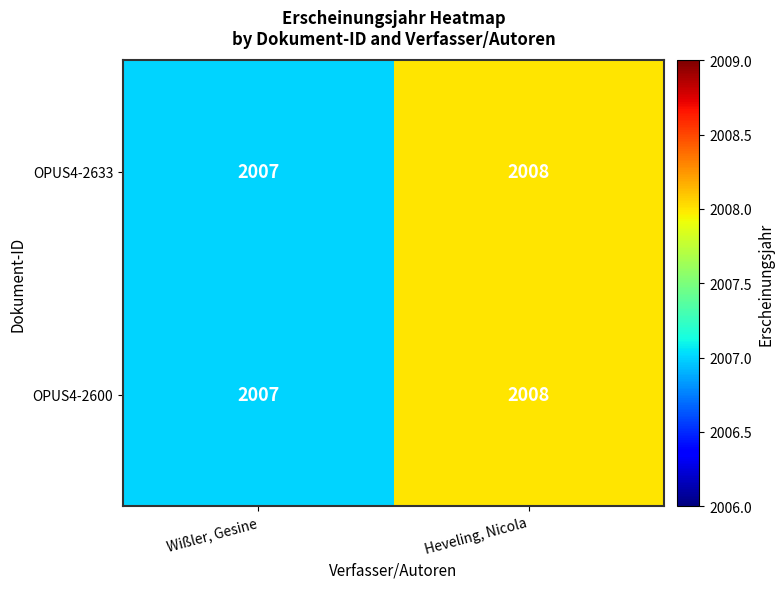

At which category is the sum across all series the highest?

Heveling, Nicola